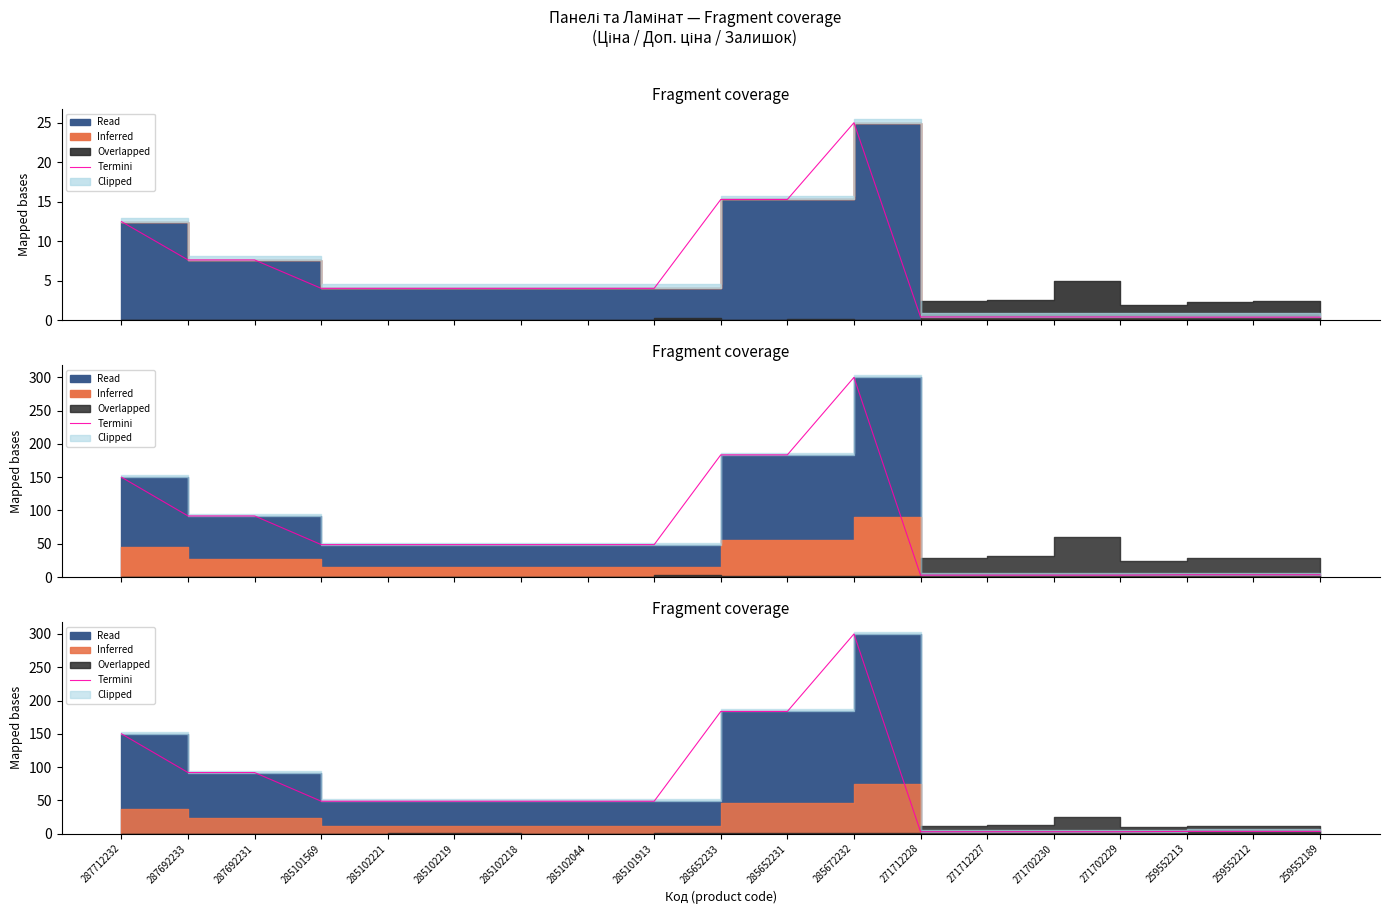

Is it true that the value at 287692233 is 120.1?

False